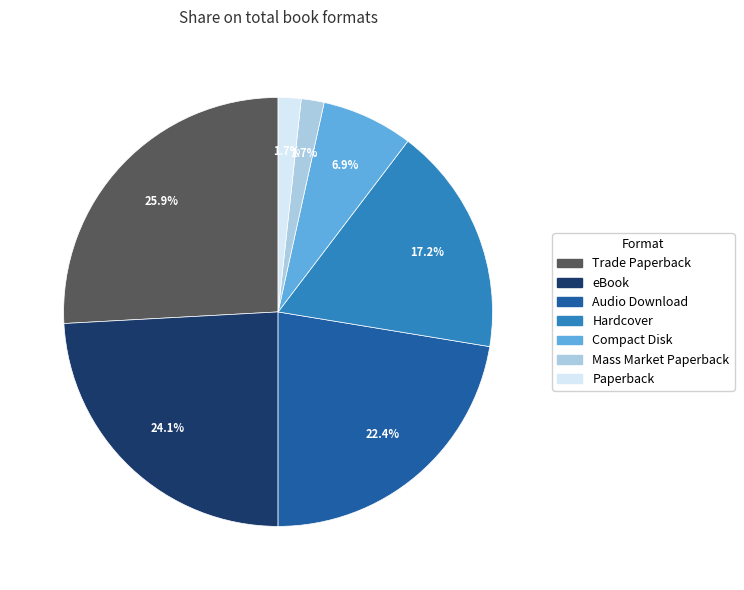

How many slices are in this pie chart?

7